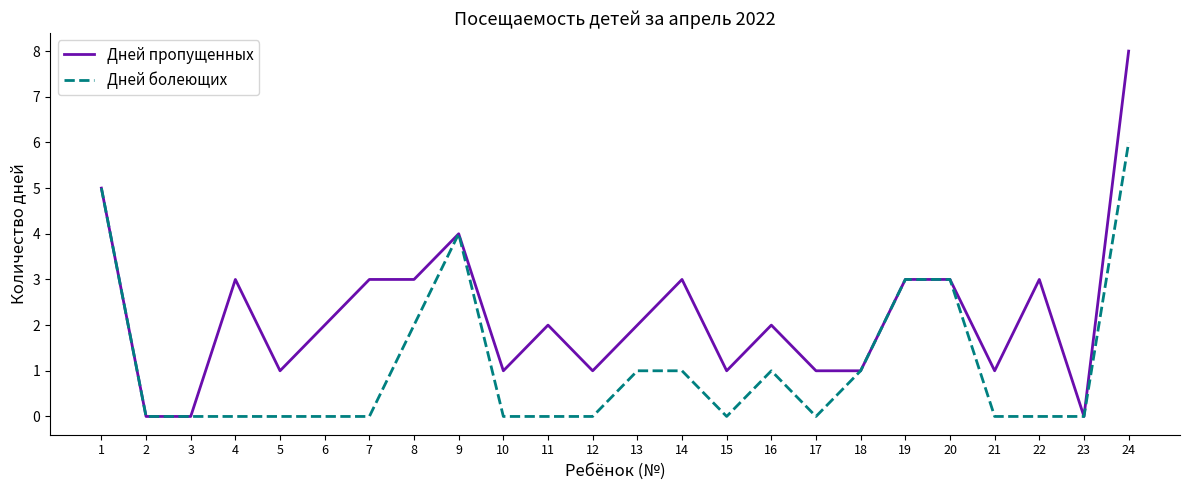

Between 16 and 19, which series saw the biggest shift?

Дней болеющих